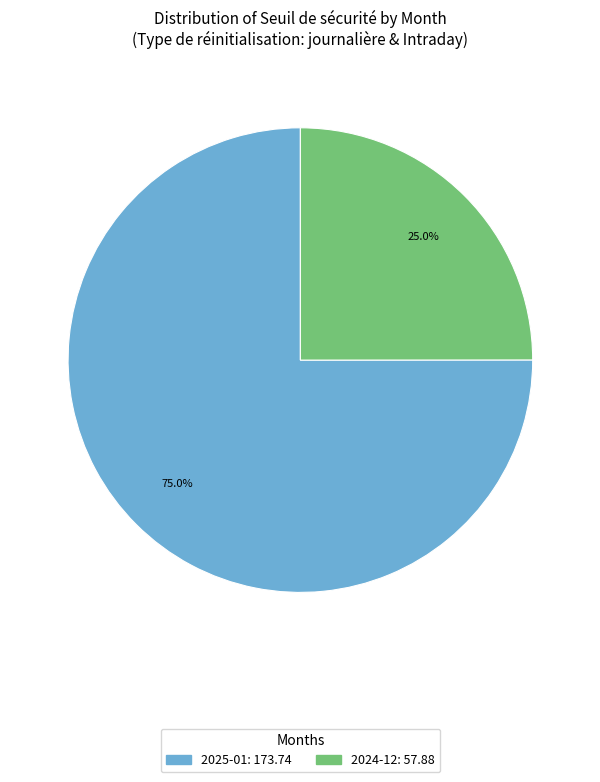

Does any single category account for the majority?

Yes